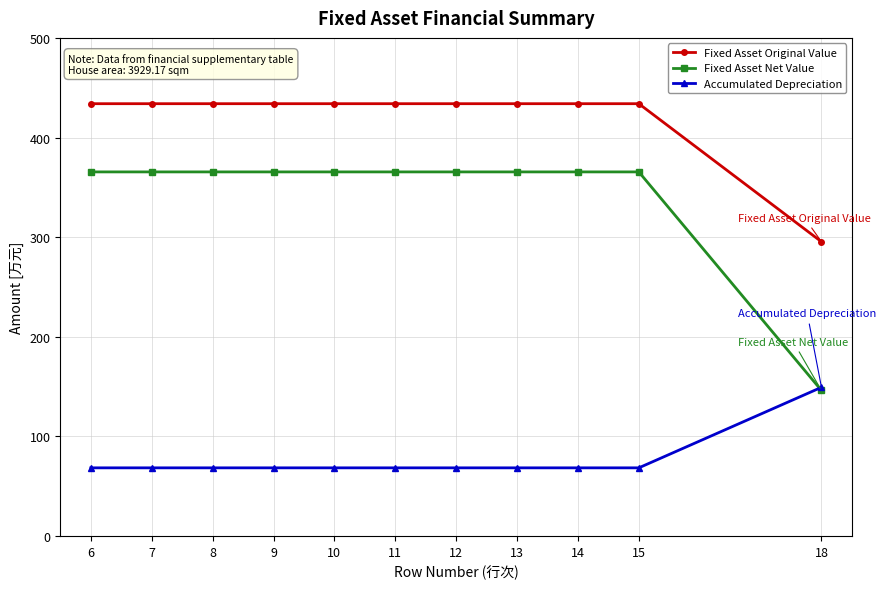

What is the value of the Fixed Asset Net Value point at the 7th from the left?

365.5